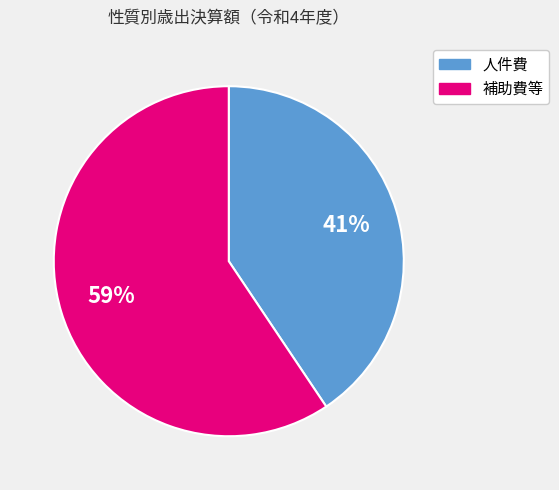

Is there any slice that represents more than half of the pie?

Yes